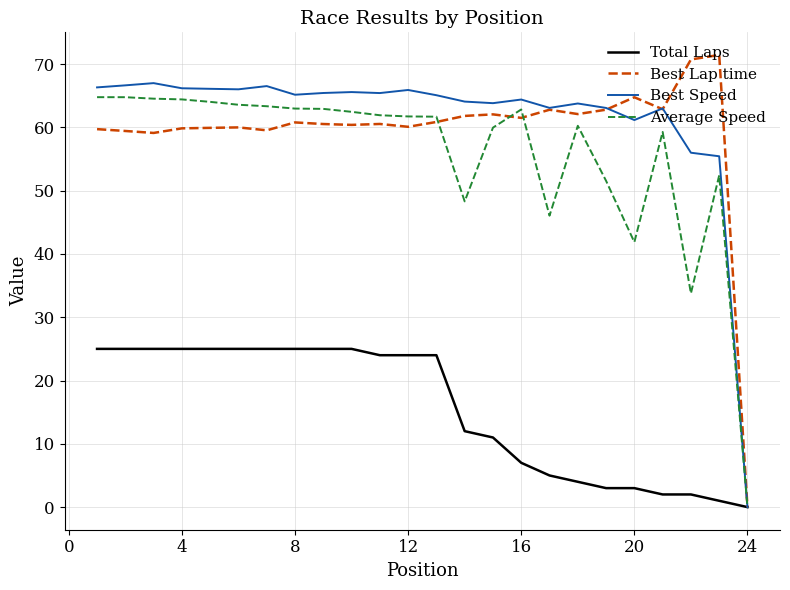

What is the maximum value for Best Speed?

67.0